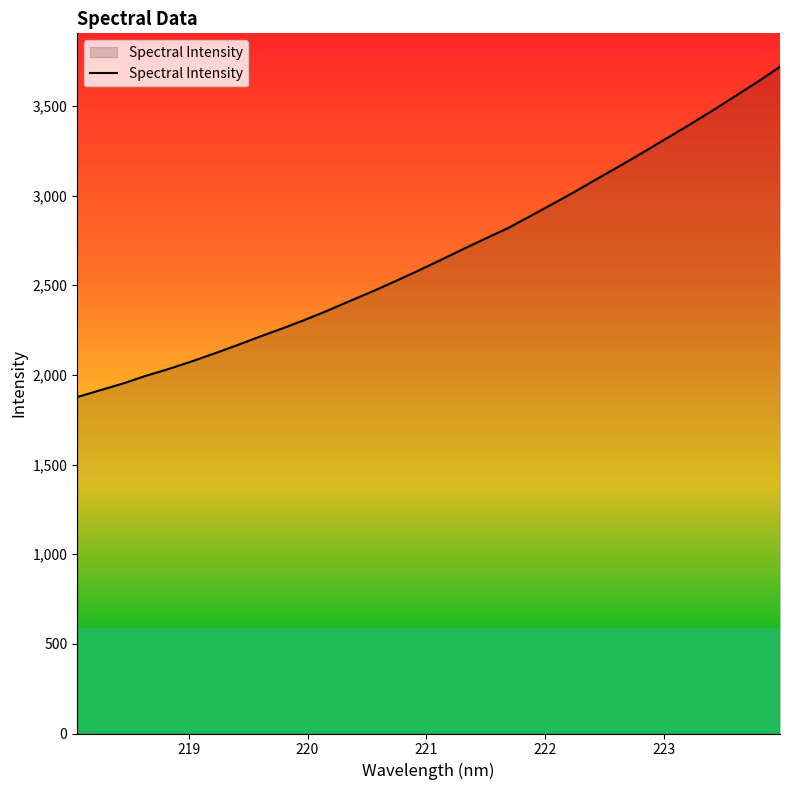

What is the maximum value shown in the chart?

3718.8